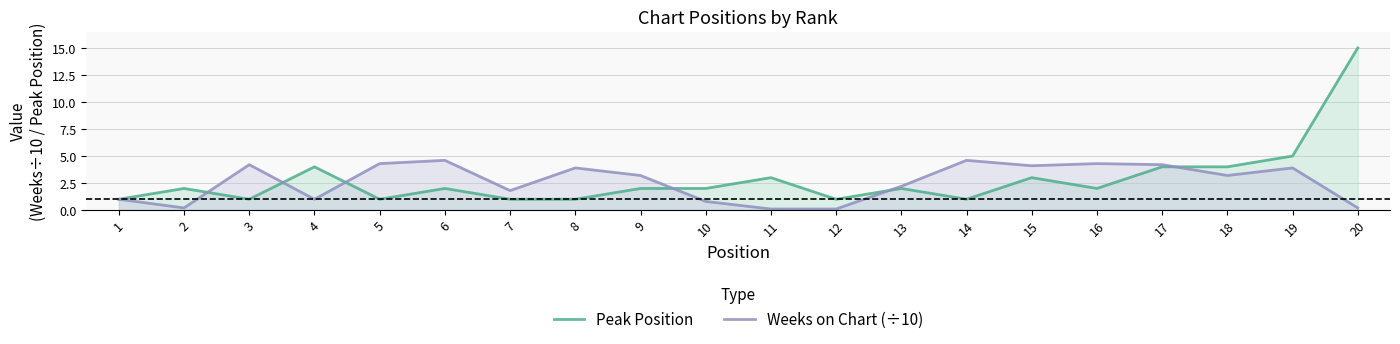

What is the difference between the Peak Position values at 13 and 17?

2.0